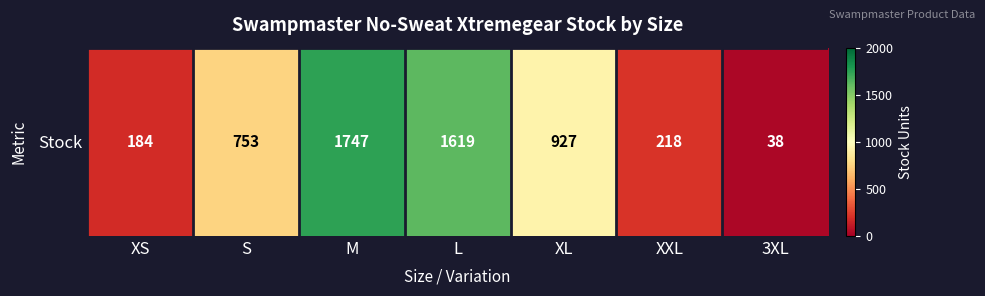

What is the ratio of the value at S to the value at XXL?

3.5